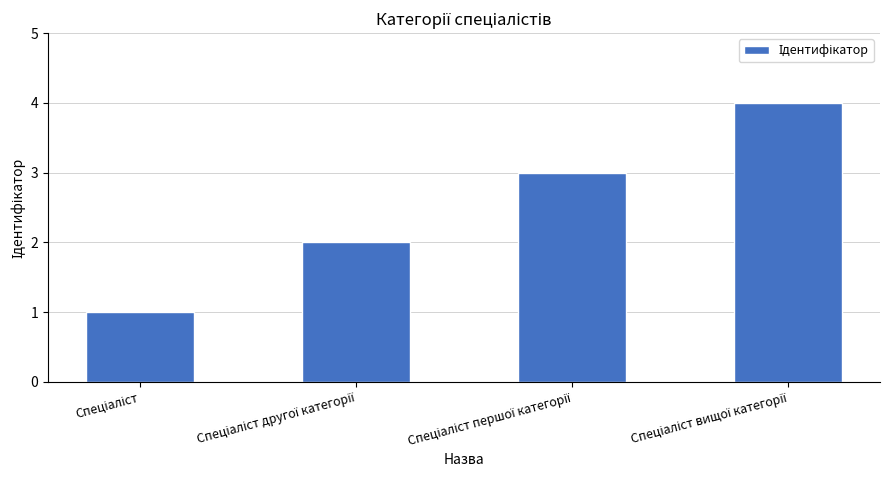

What is the sum of all values?

10